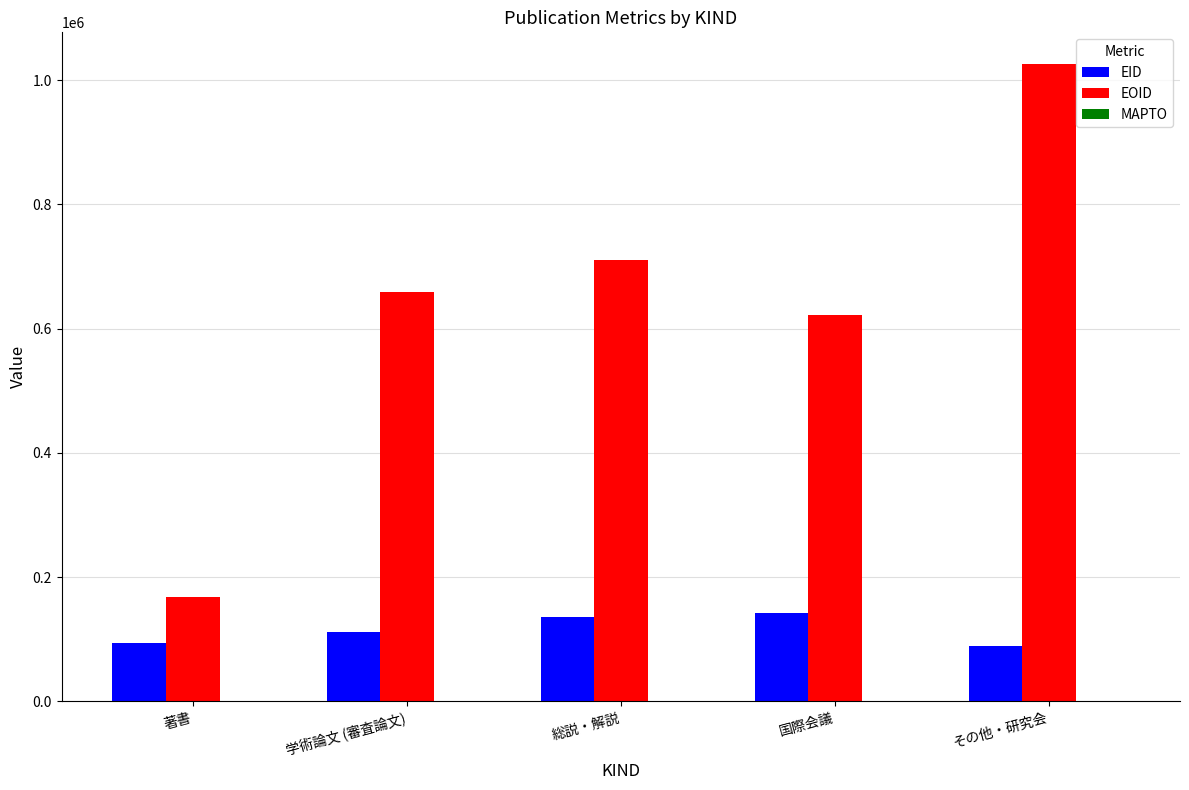

List the labels in order of EOID value, smallest first.

著書, 国際会議, 学術論文 (審査論文), 総説・解説, その他・研究会